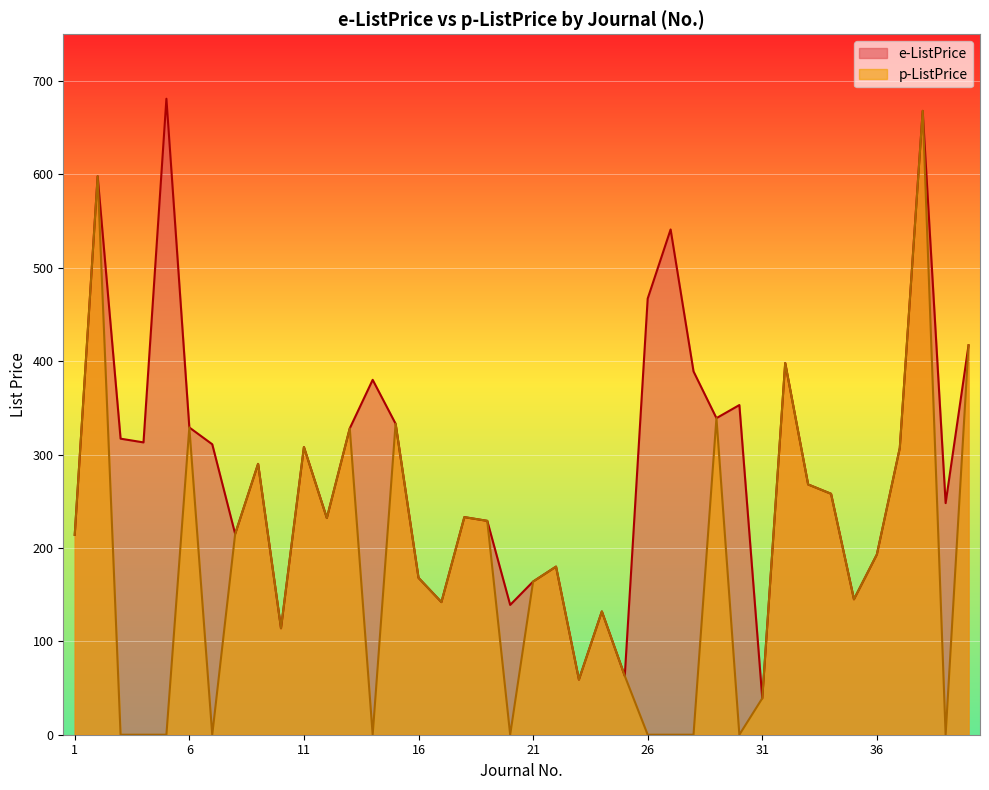

What is the sum of the p-ListPrice values at 9 and 20?

290